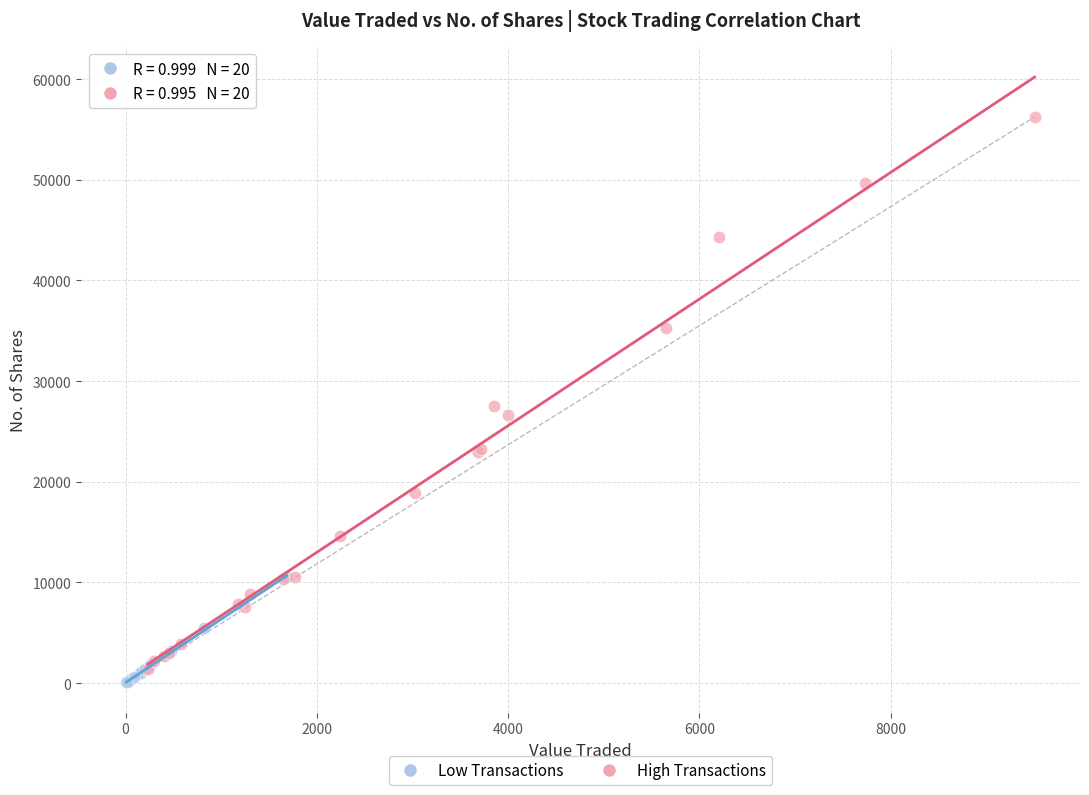

Which series reaches the maximum Y coordinate?

High Transactions